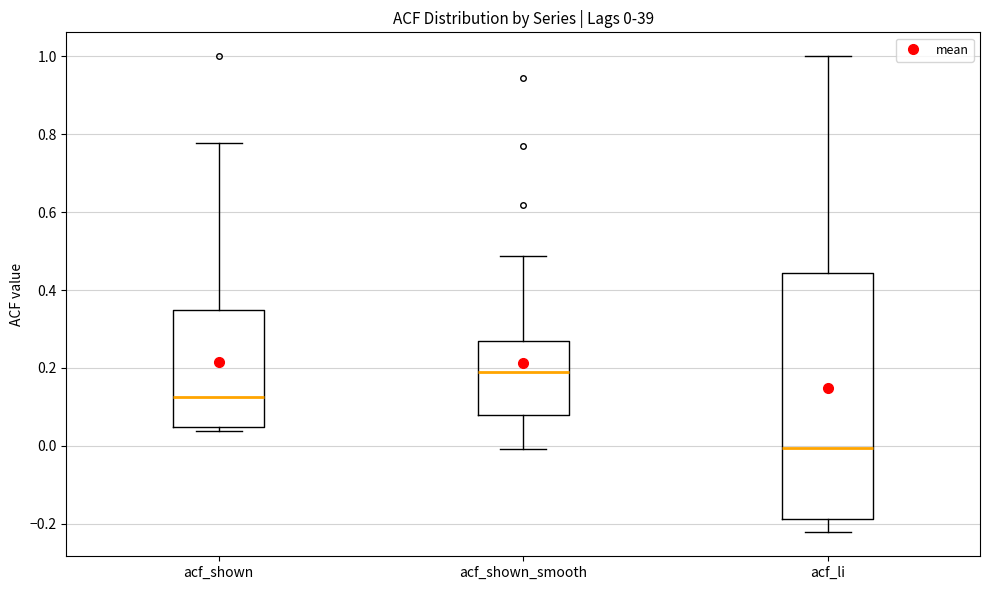

Which box has the highest median line?

acf_shown_smooth